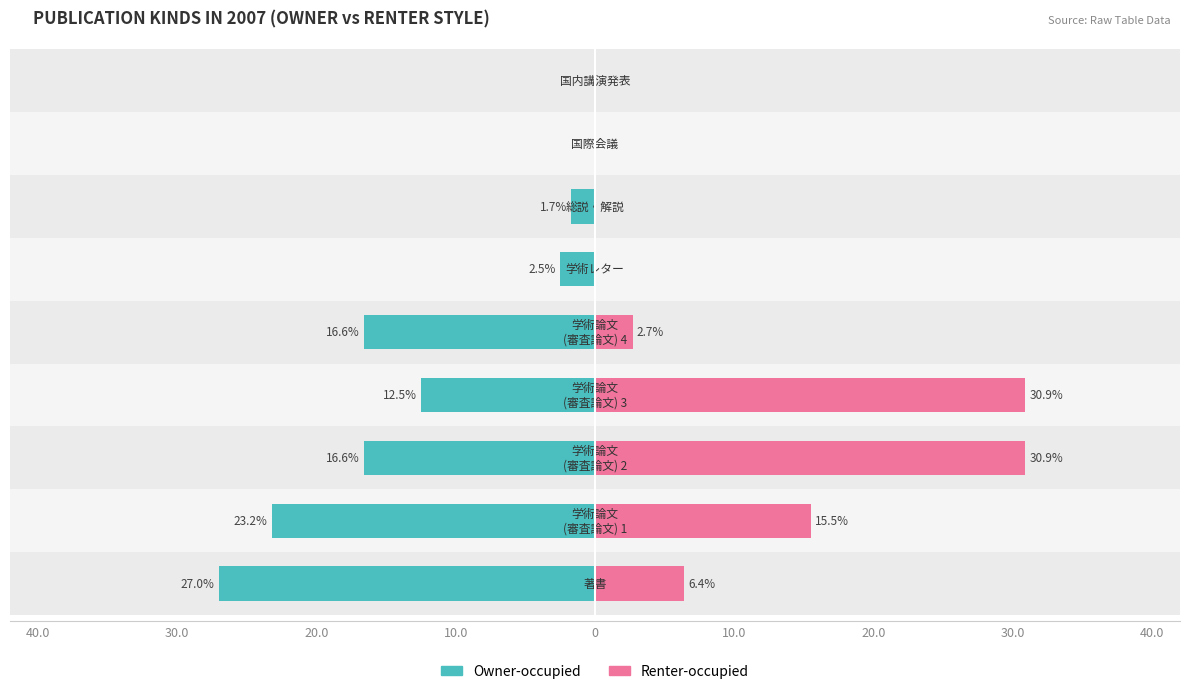

Is it true that Renter-occupied equals -21.4 at 20.0?

False